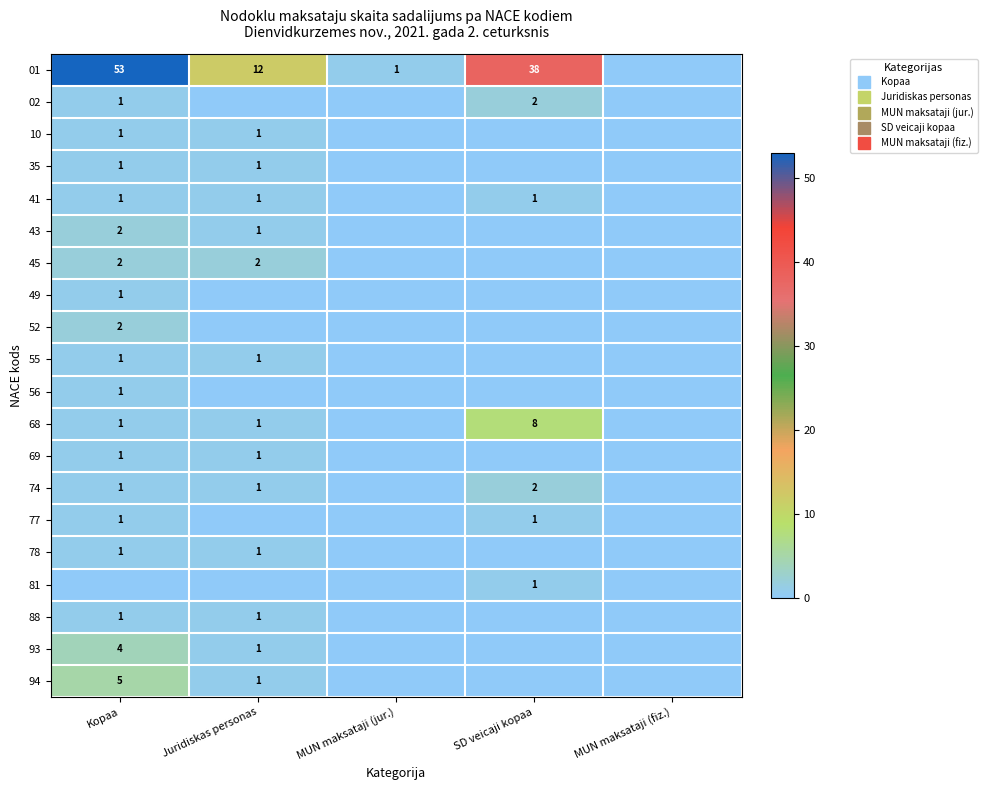

The 52 series shows -1 at MUN maksataji (jur.). True or false?

False